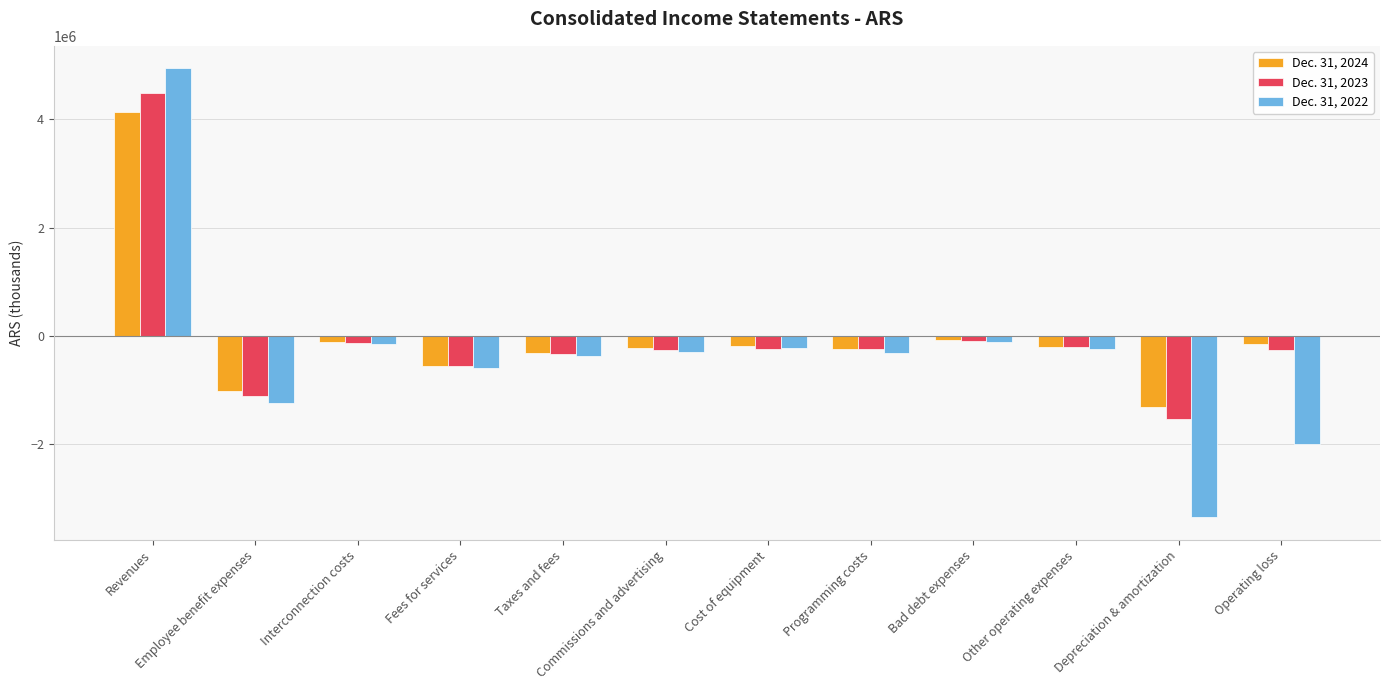

Rank the series at Operating loss from lowest to highest value.

Dec. 31, 2022, Dec. 31, 2023, Dec. 31, 2024